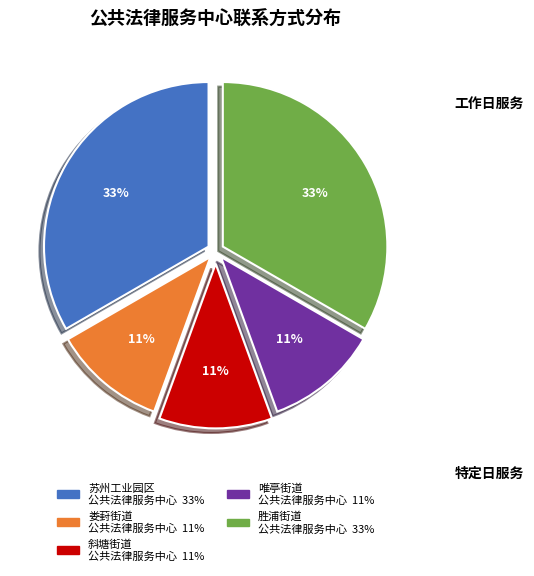

Does any single category account for the majority?

No